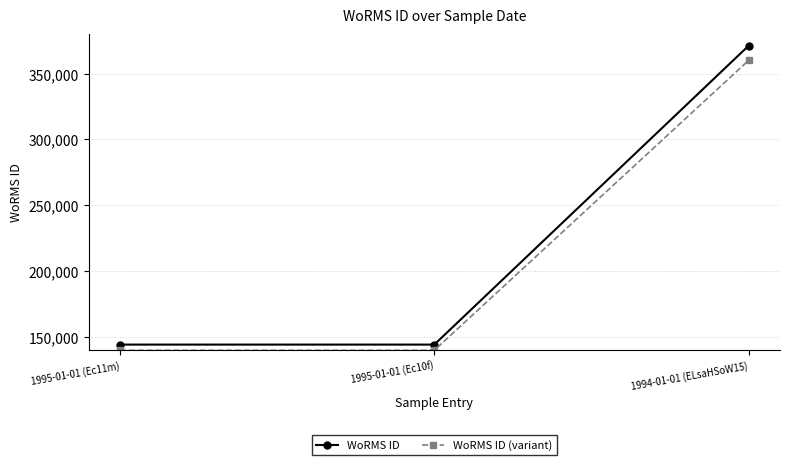

What is the lowest value of the WoRMS ID (variant) series?

139776.0